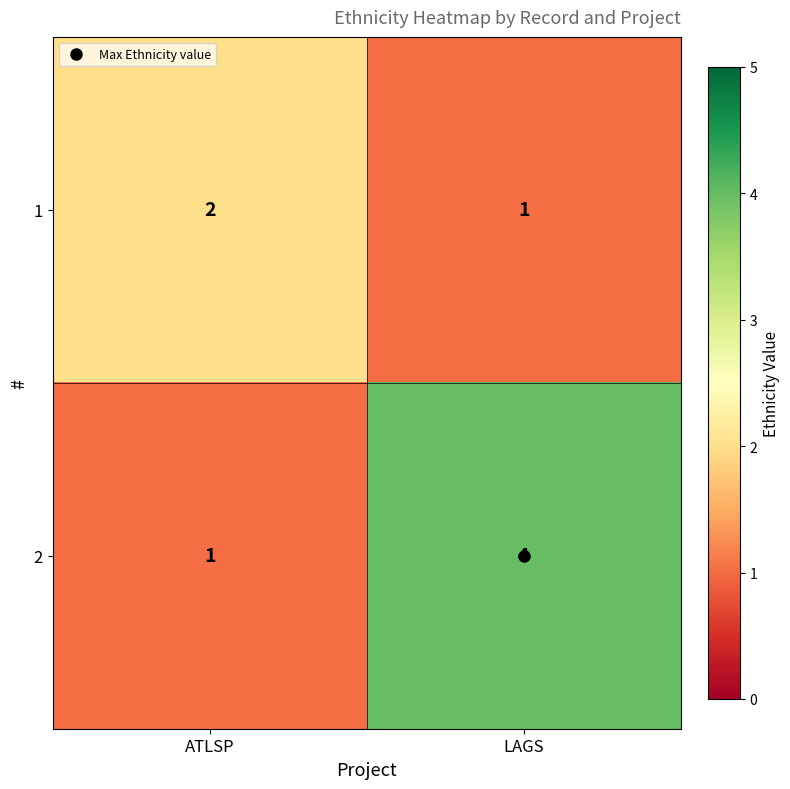

List the series in order of their overall mean, highest first.

2, 1